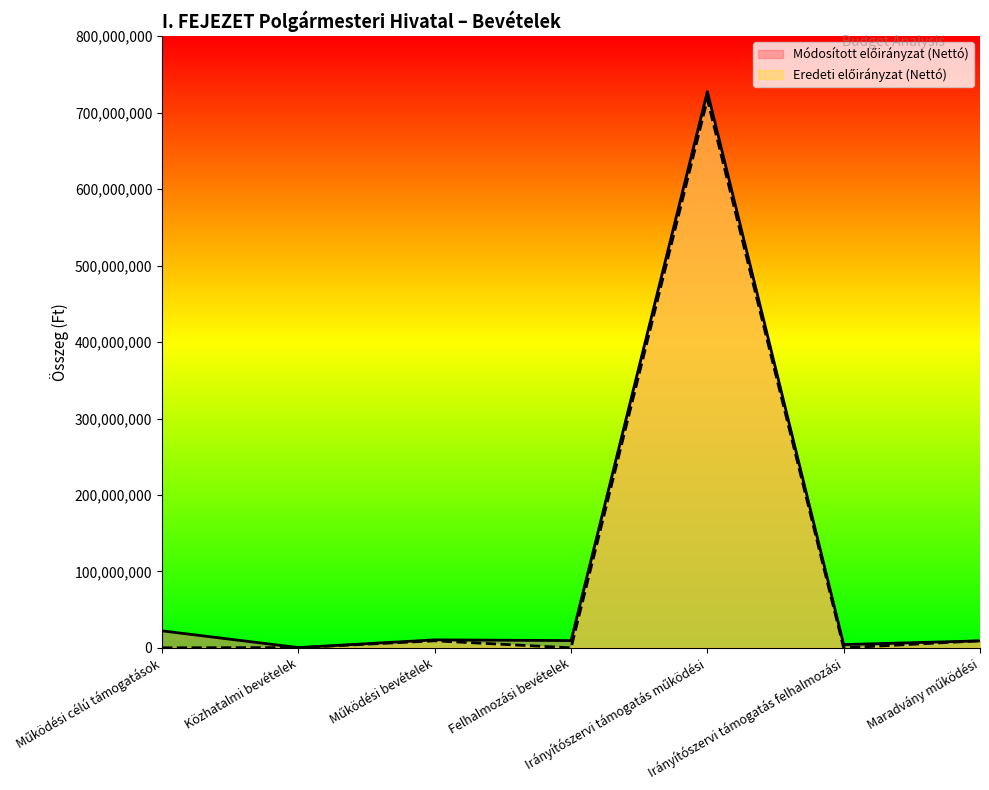

Is it true that Eredeti előirányzat (Nettó) equals 717423110 at Irányítószervi támogatás működési?

True